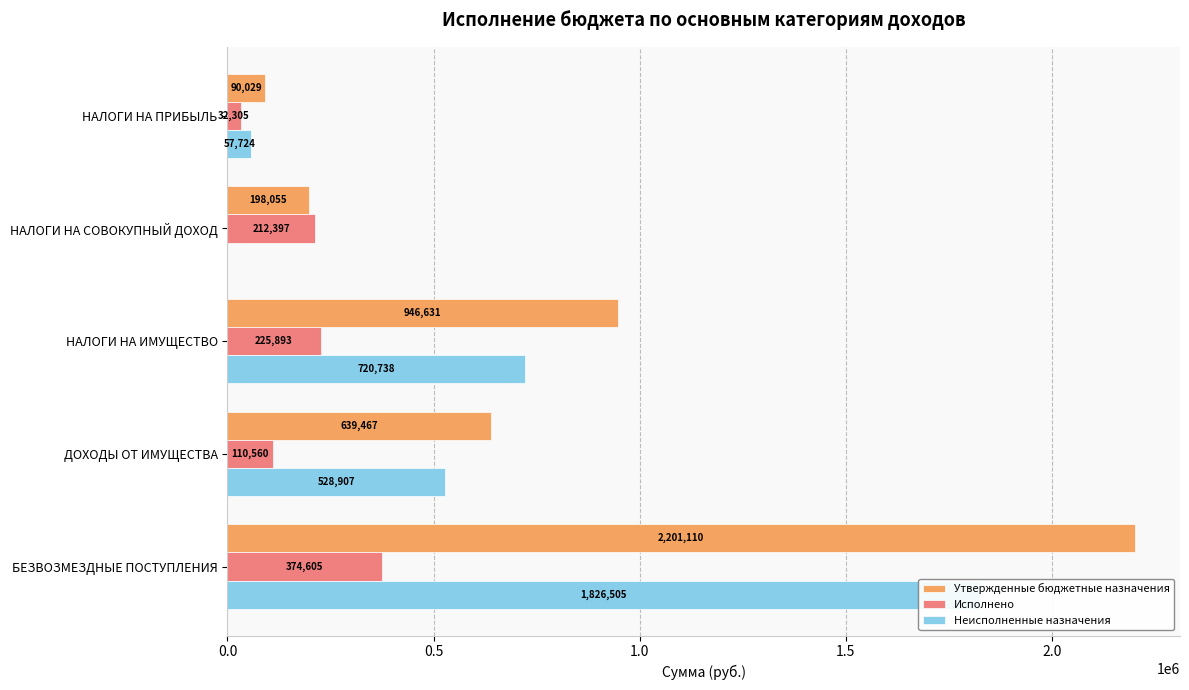

List the series in order of their peak value, lowest first.

Исполнено, Неисполненные назначения, Утвержденные бюджетные назначения